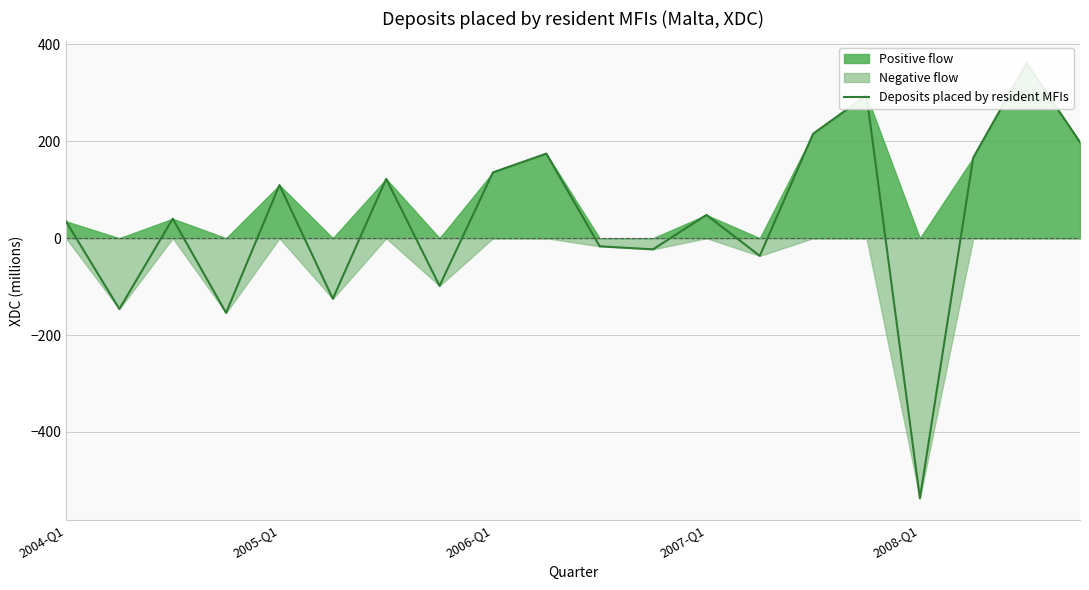

What is the difference between the maximum and minimum values?

898.1